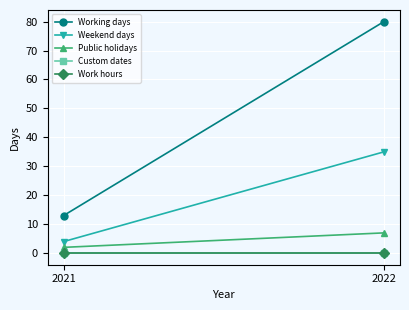

How many series are shown in this chart?

5